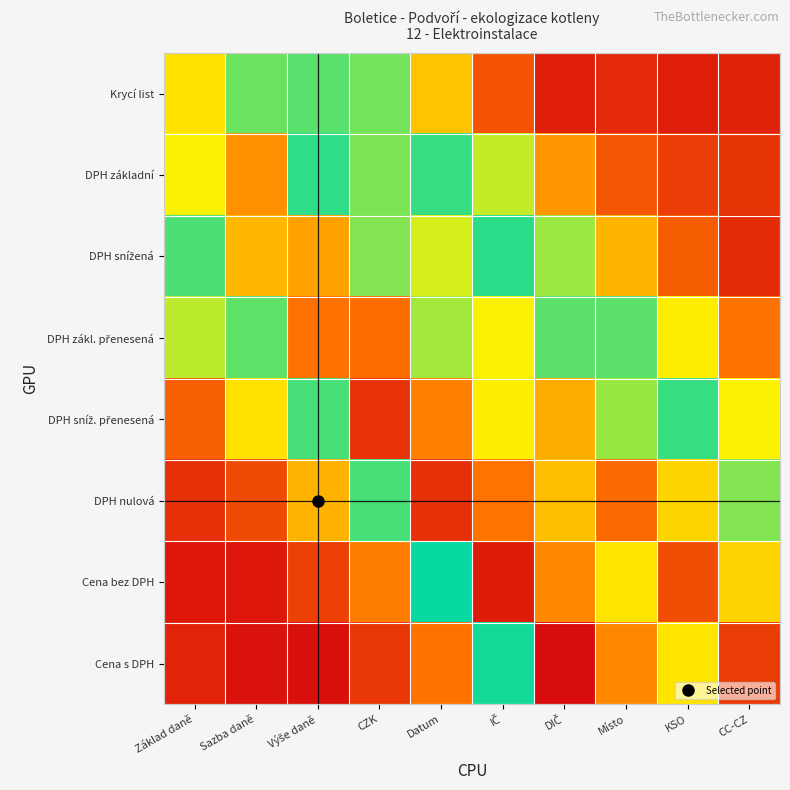

What is the spread (max minus min) of values at Místo?

1.5